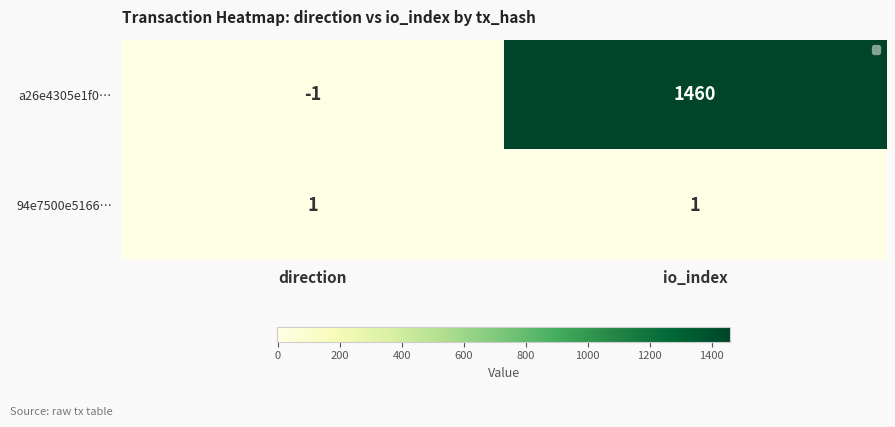

The 94e7500e5166… series shows 1 at direction. True or false?

True